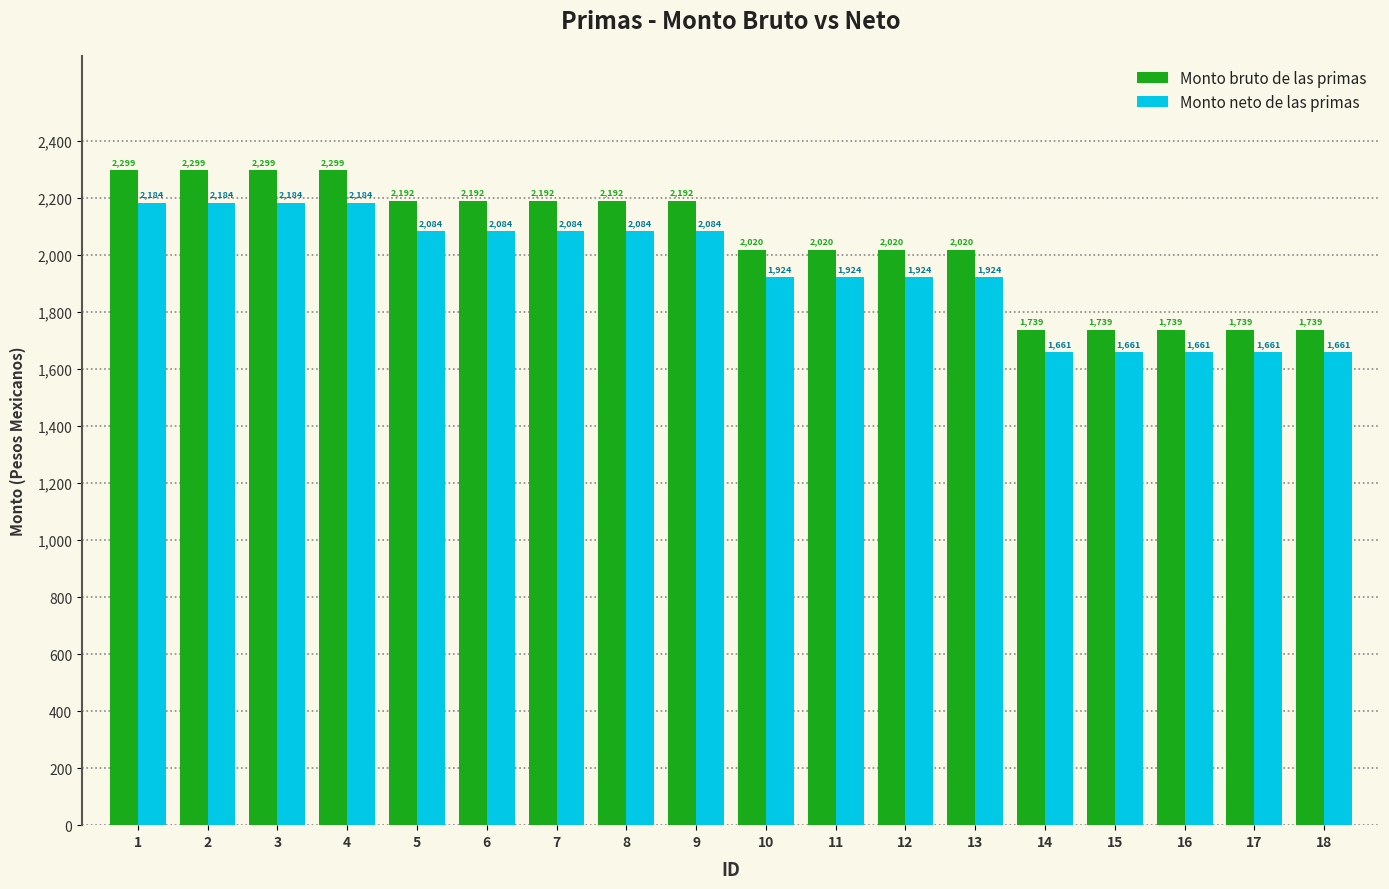

True or false: Monto neto de las primas has a value of 1923.6 at 12.

True